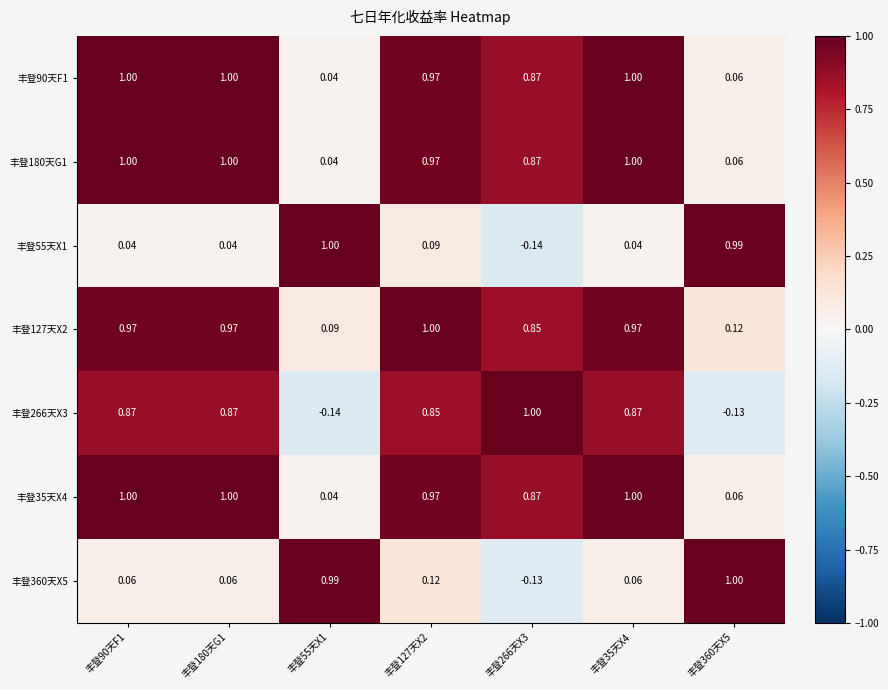

How many data points does each series have?

7